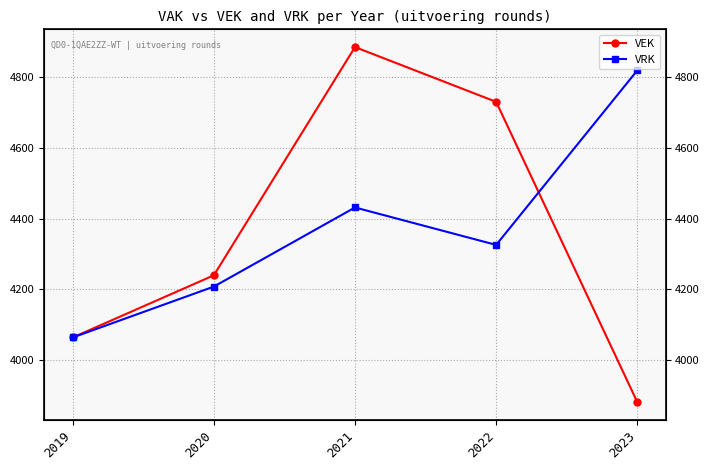

In VRK, how many points are higher than both neighbors (excluding endpoints)?

1